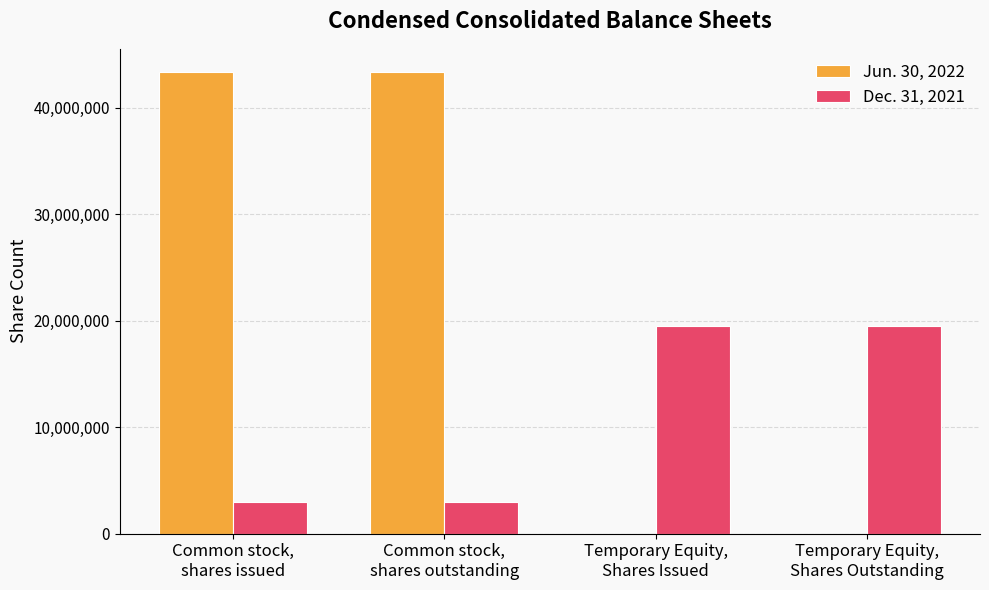

Which series has the largest total across all categories?

Jun. 30, 2022